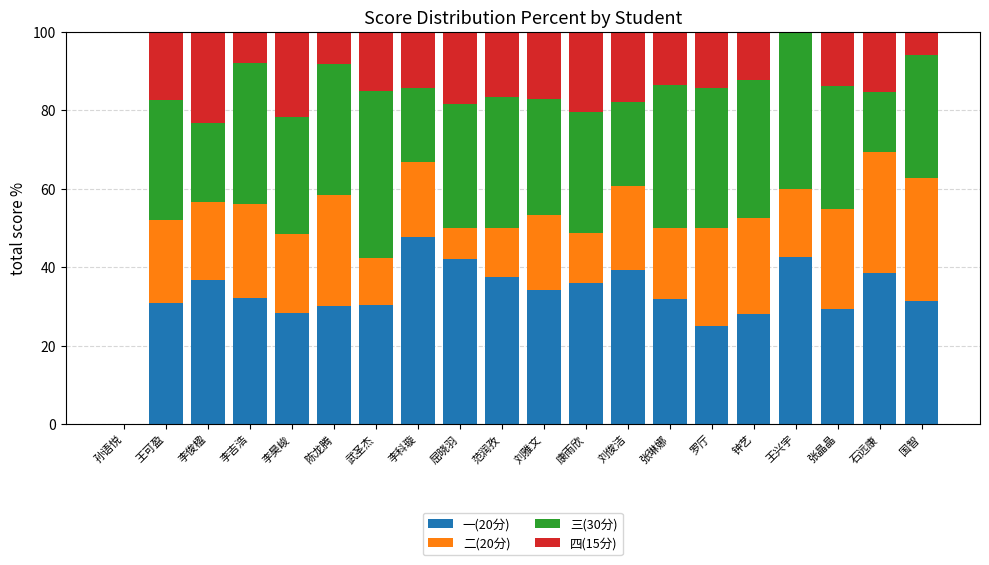

What is the highest value of the 一(20分) series?

47.6